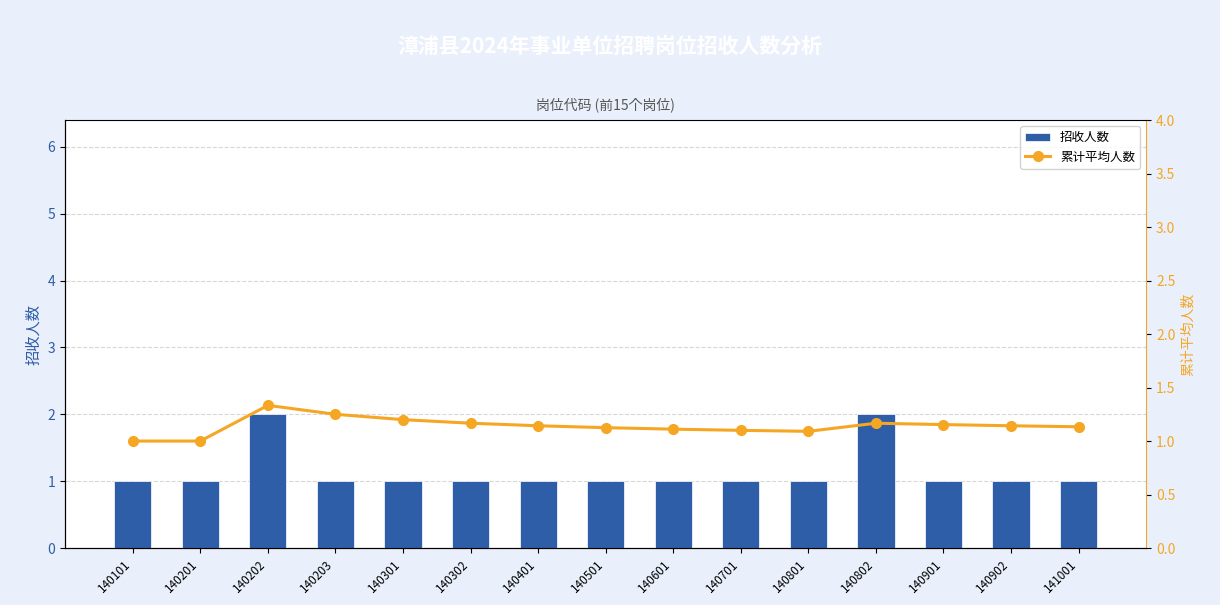

Is it true that 招收人数 equals 0.4 at 140801?

False